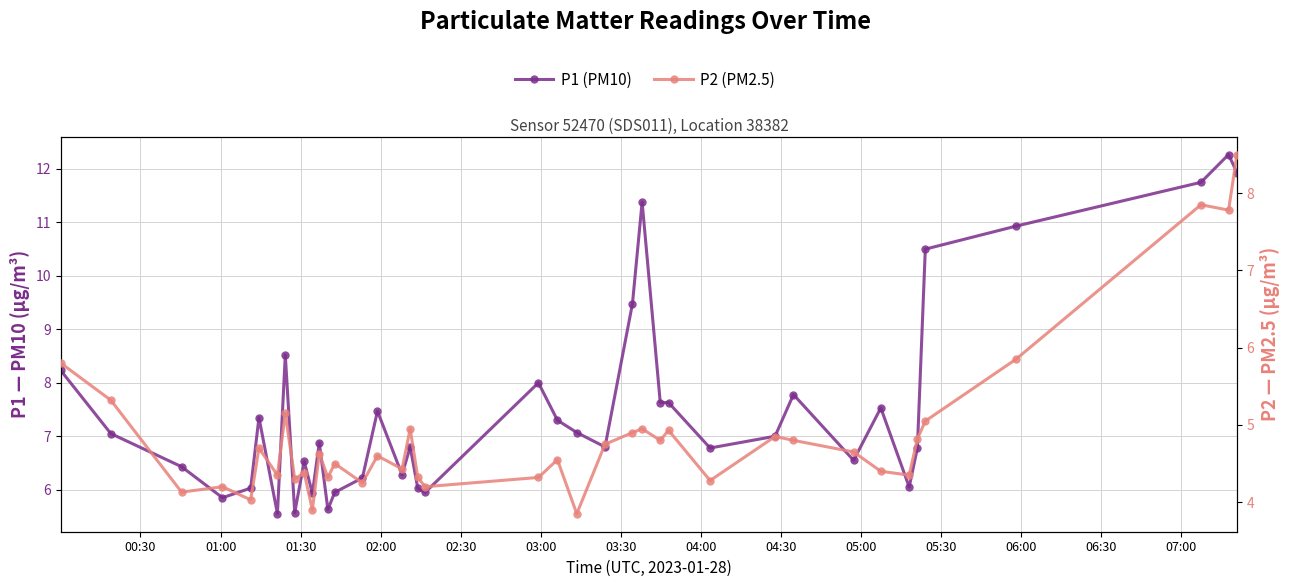

Which series has the largest range (max minus min)?

P1 (PM10)